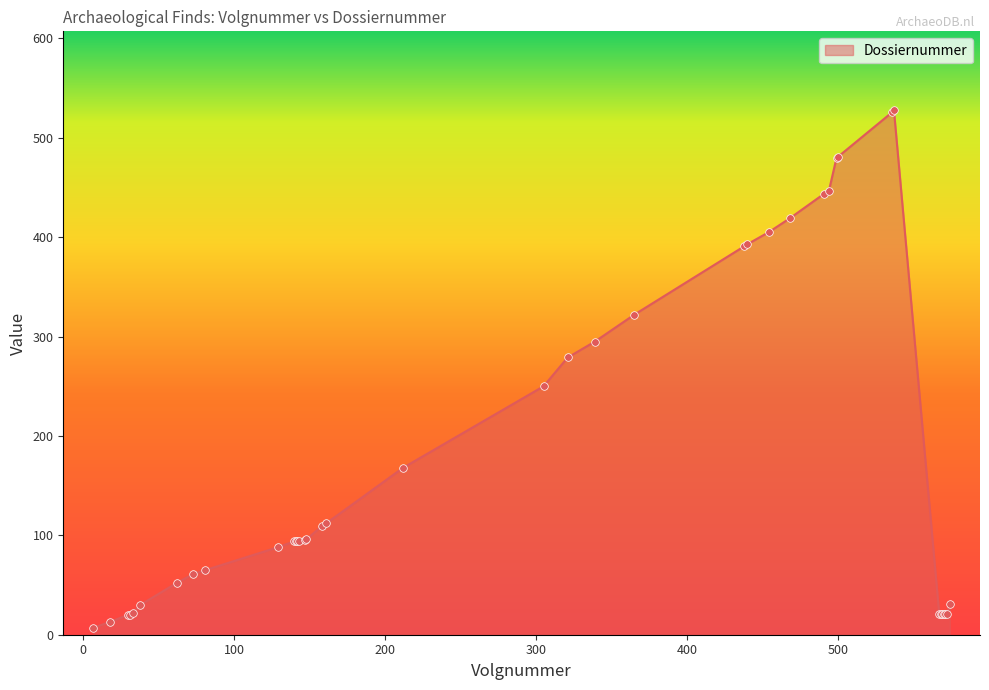

What is the greatest value displayed?

528